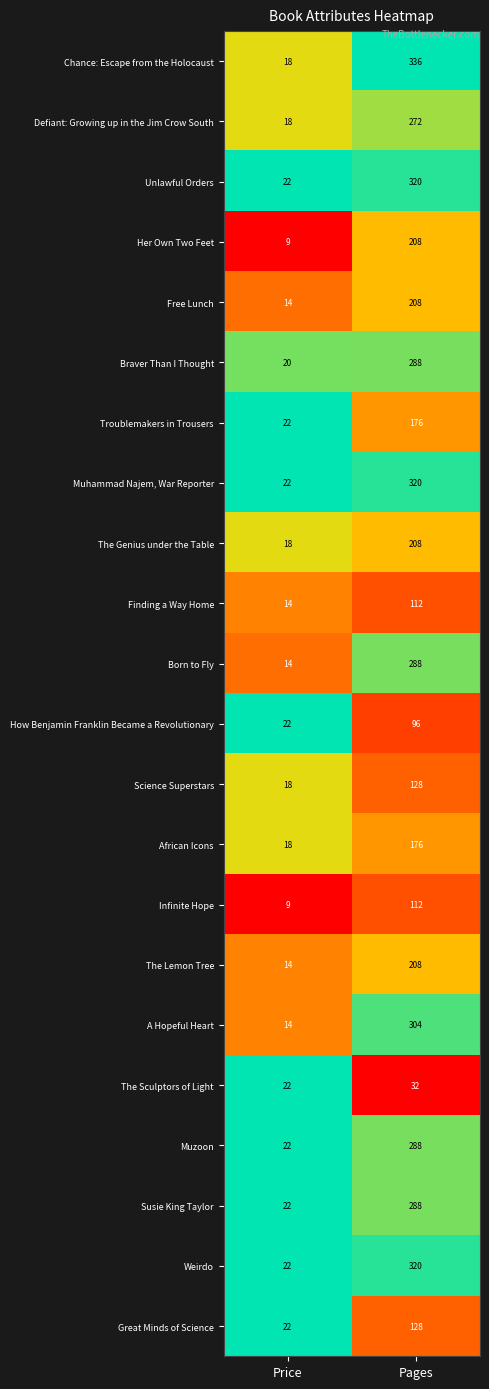

Read the A Hopeful Heart value at Pages.

304